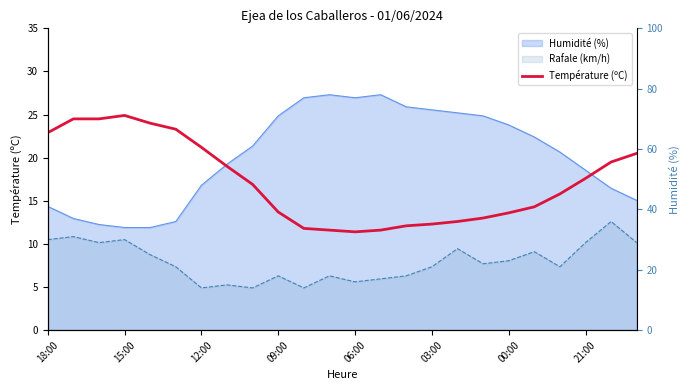

What is the greatest value displayed?

24.9